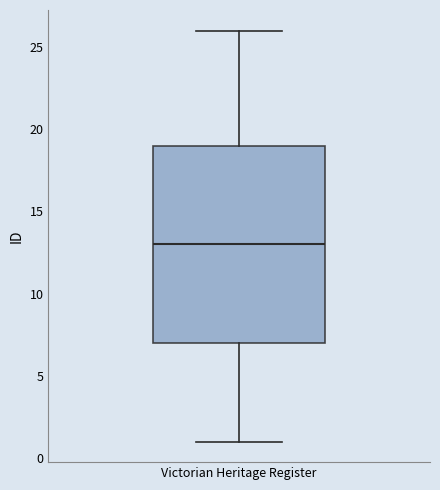

Where is the upper edge of the box for Victorian Heritage Register on the y-axis? The values are not printed on the chart, so give them approximately, as read against the axis.

19